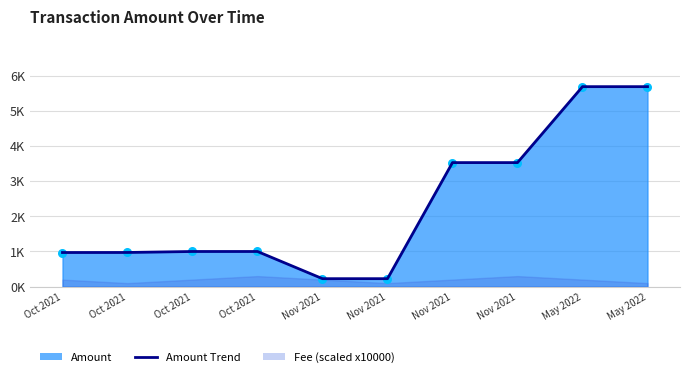

What is the total value across all series at Nov 2021?

452.7